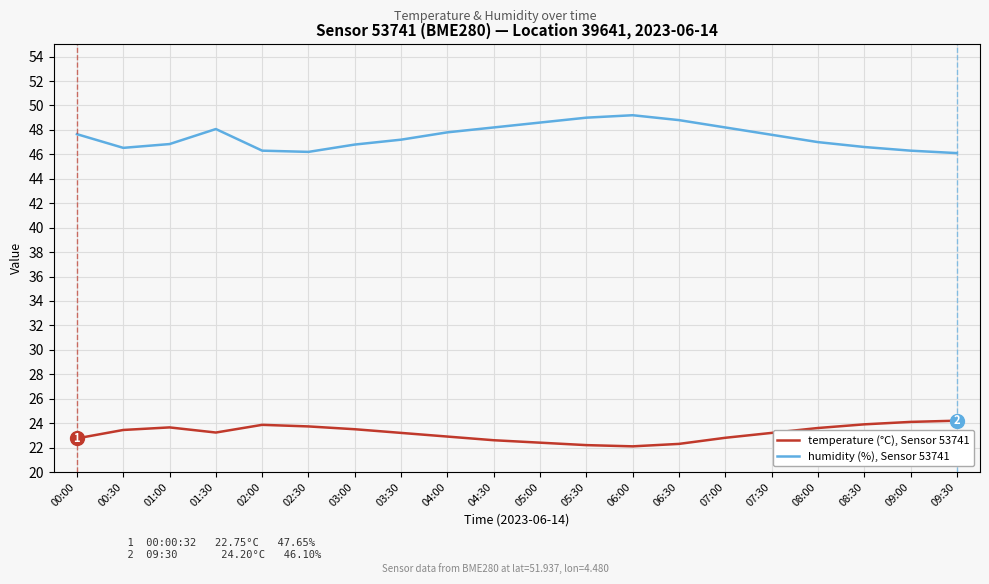

Which series has the largest total across all categories?

humidity (%), Sensor 53741